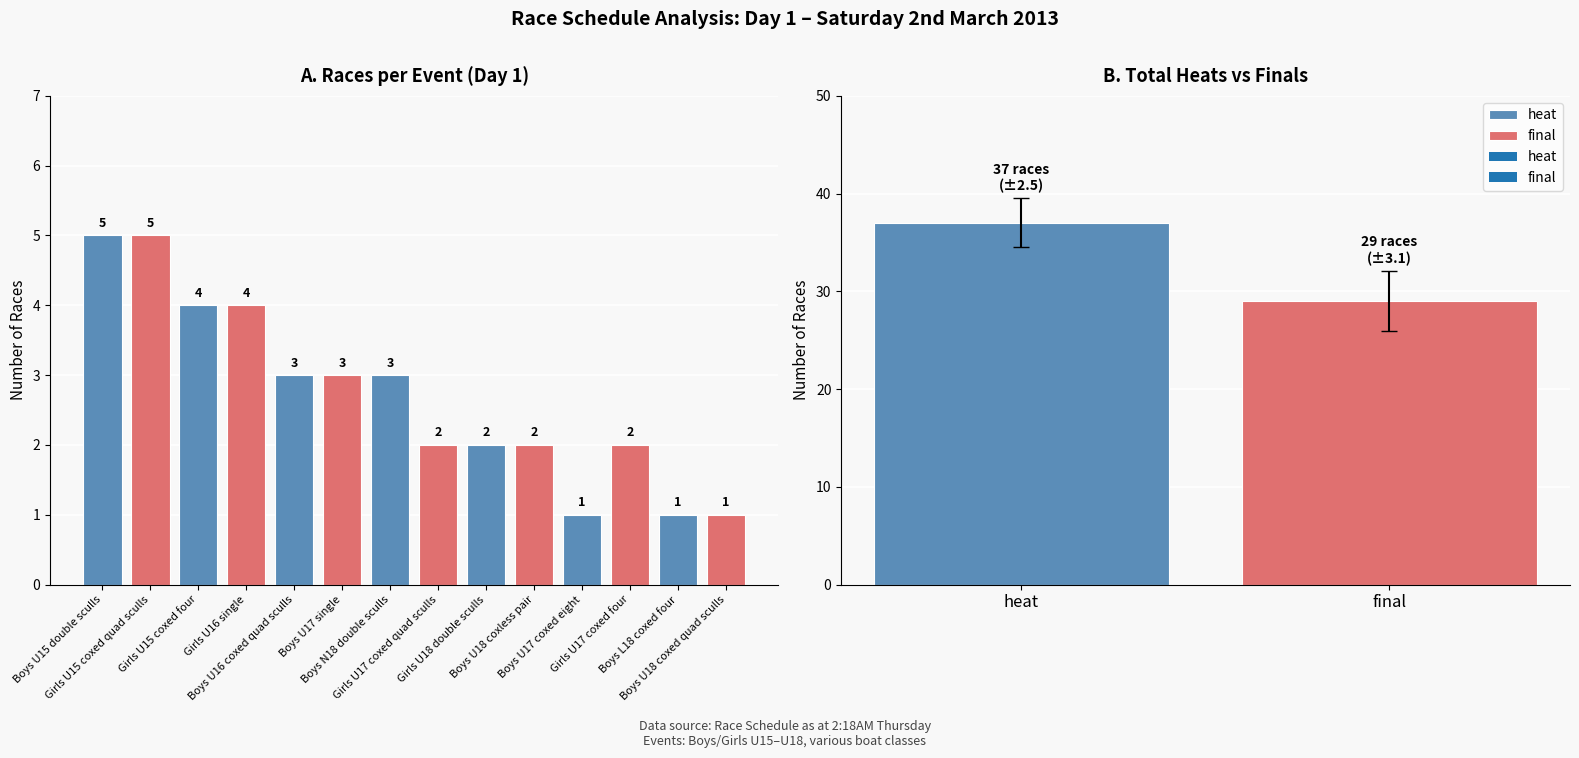

At which label is the value closest to 3?

Boys U16 coxed quad sculls